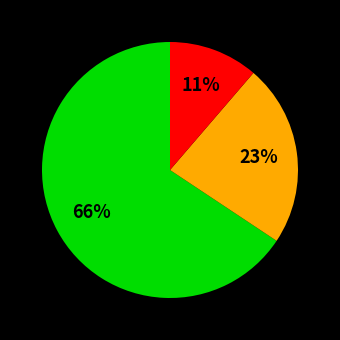

To the nearest percent, what is the average slice percentage?

33%